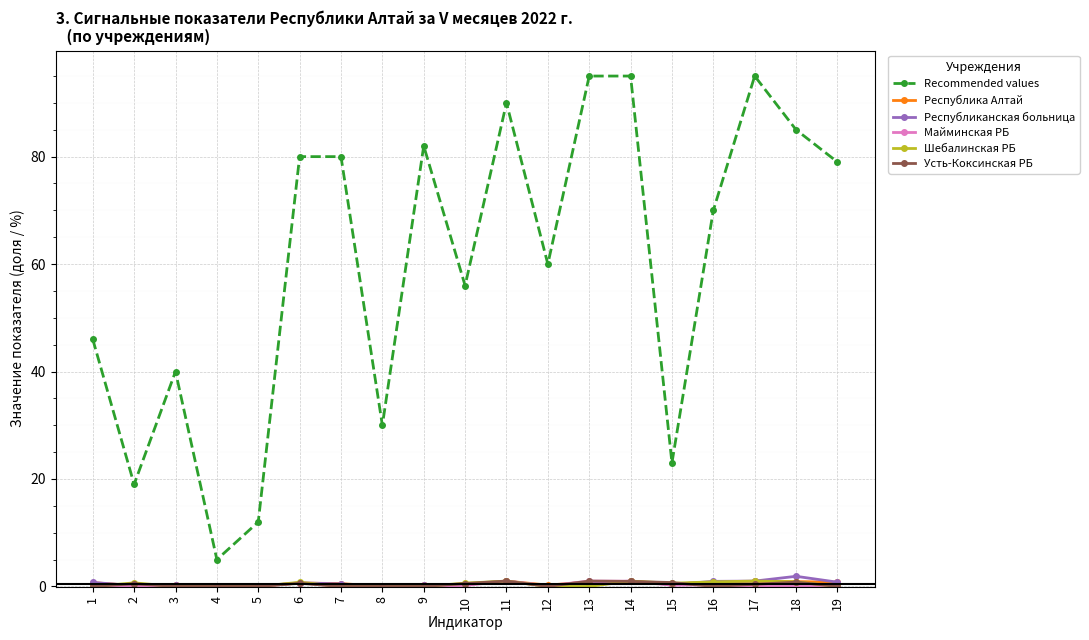

At which label does Республиканская больница reach its peak?

18